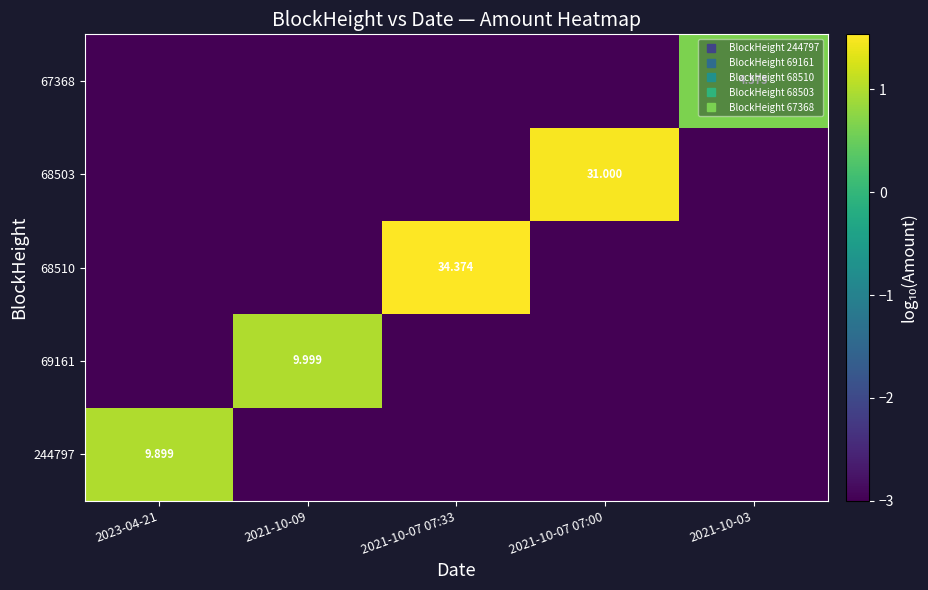

The value of 68510 at 2021-10-03 is -1.8. True or false?

False